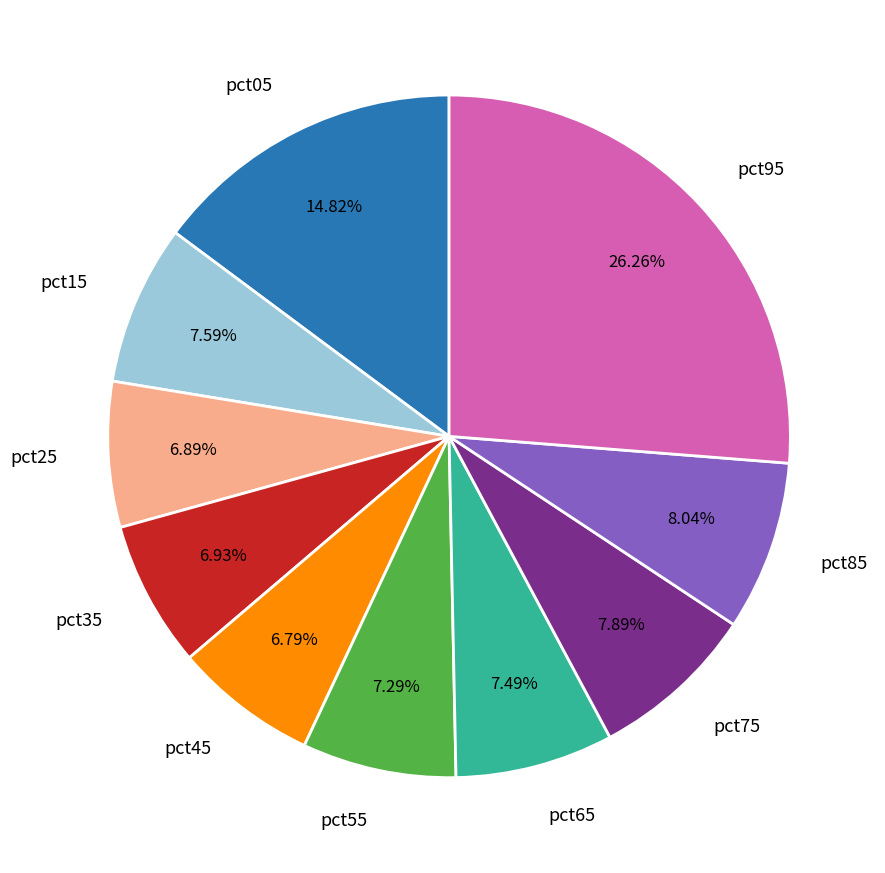

Count the number of slices in the pie.

10